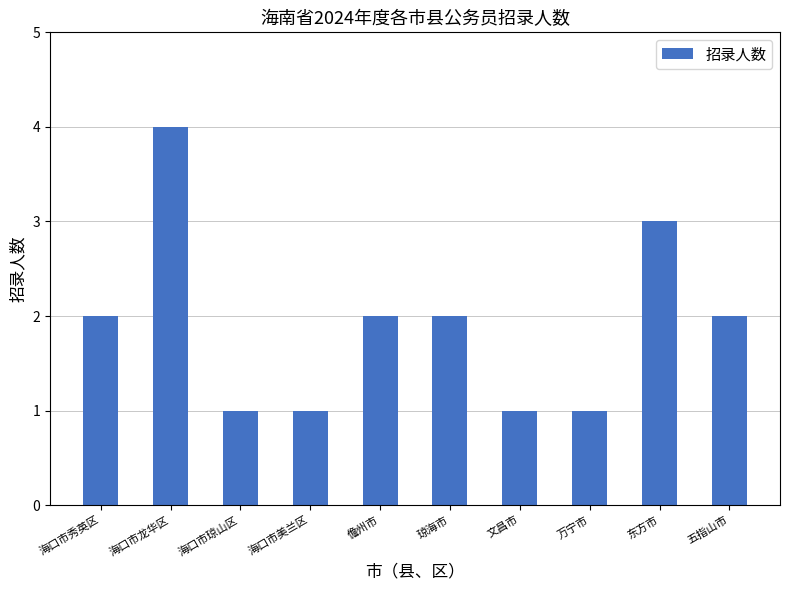

Is it true that the value at 五指山市 is 2?

True